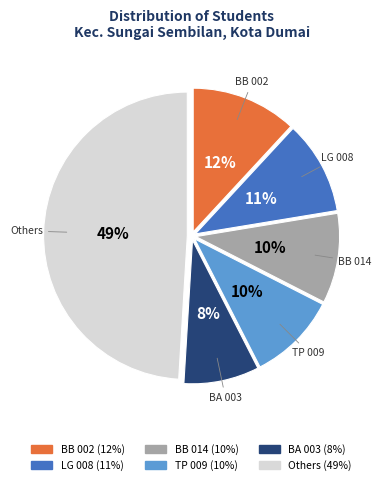

How many slices are in this pie chart?

6